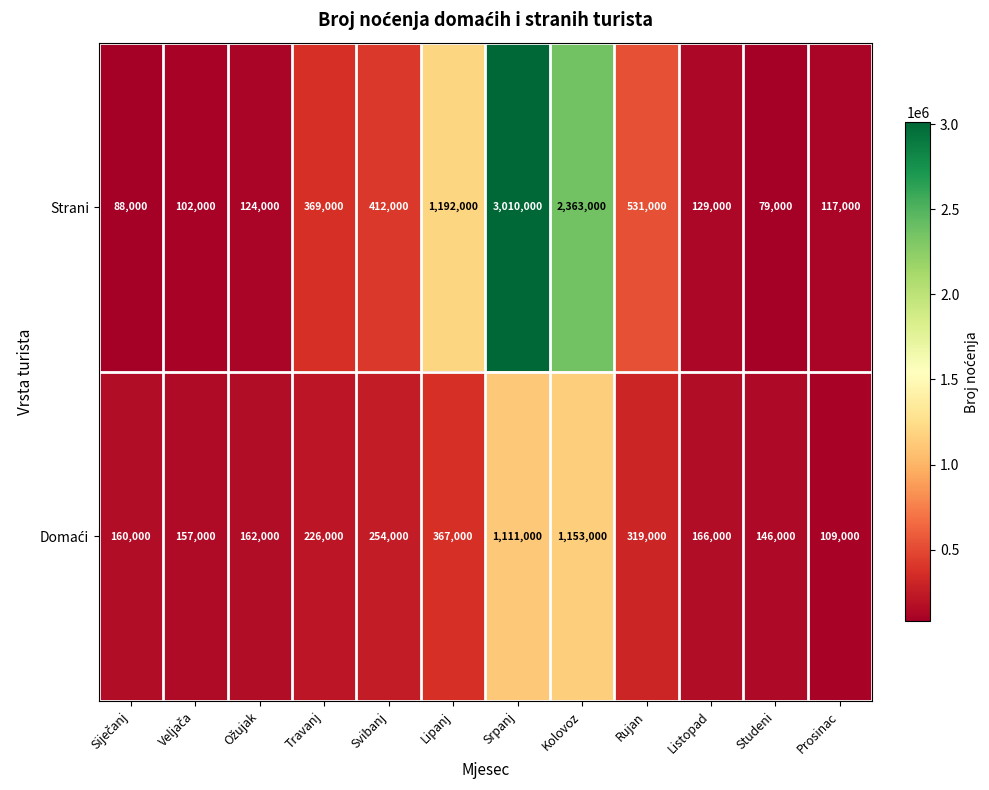

Is it true that Strani equals 129000 at Listopad?

True